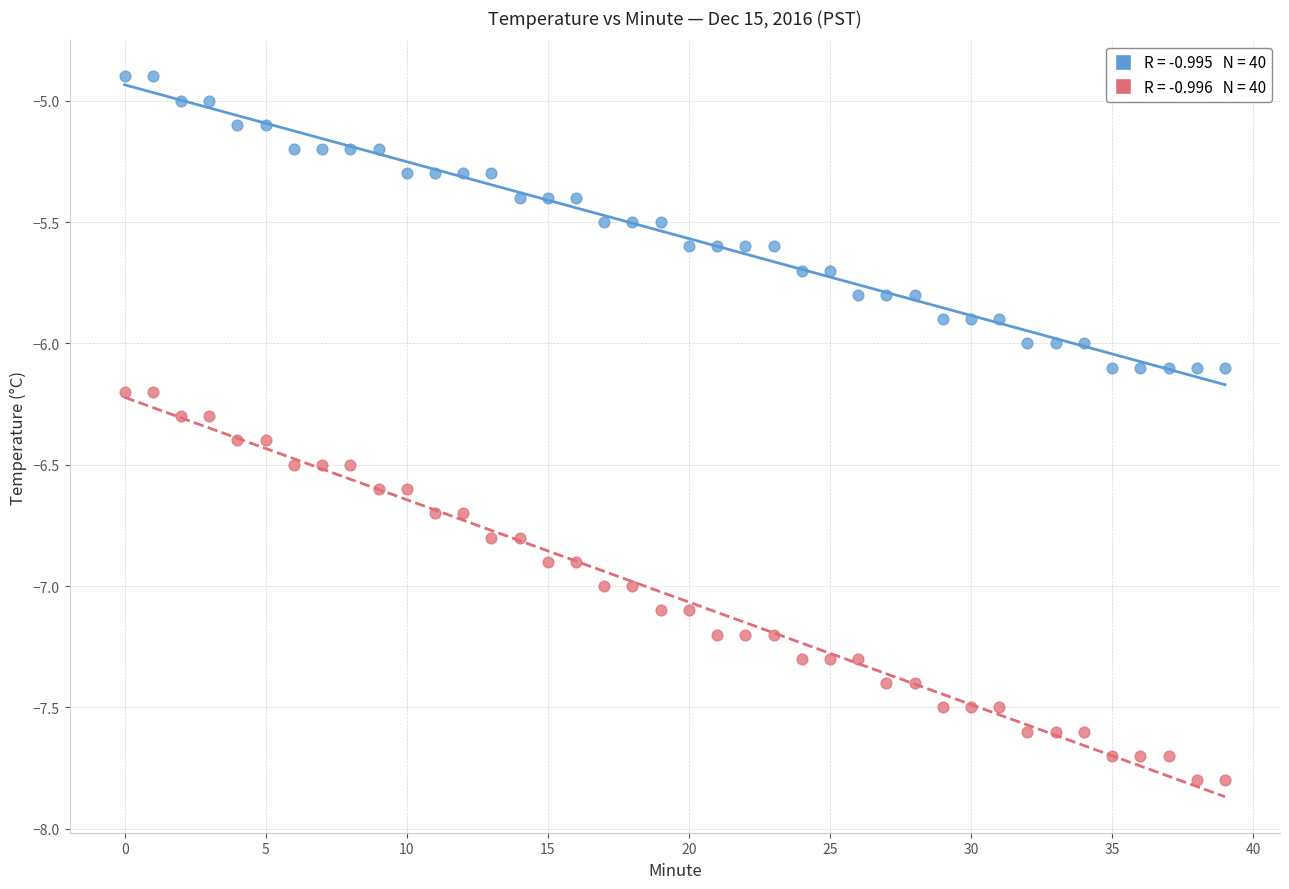

Across all data points, what is the range of Y values (max minus min)?

2.9